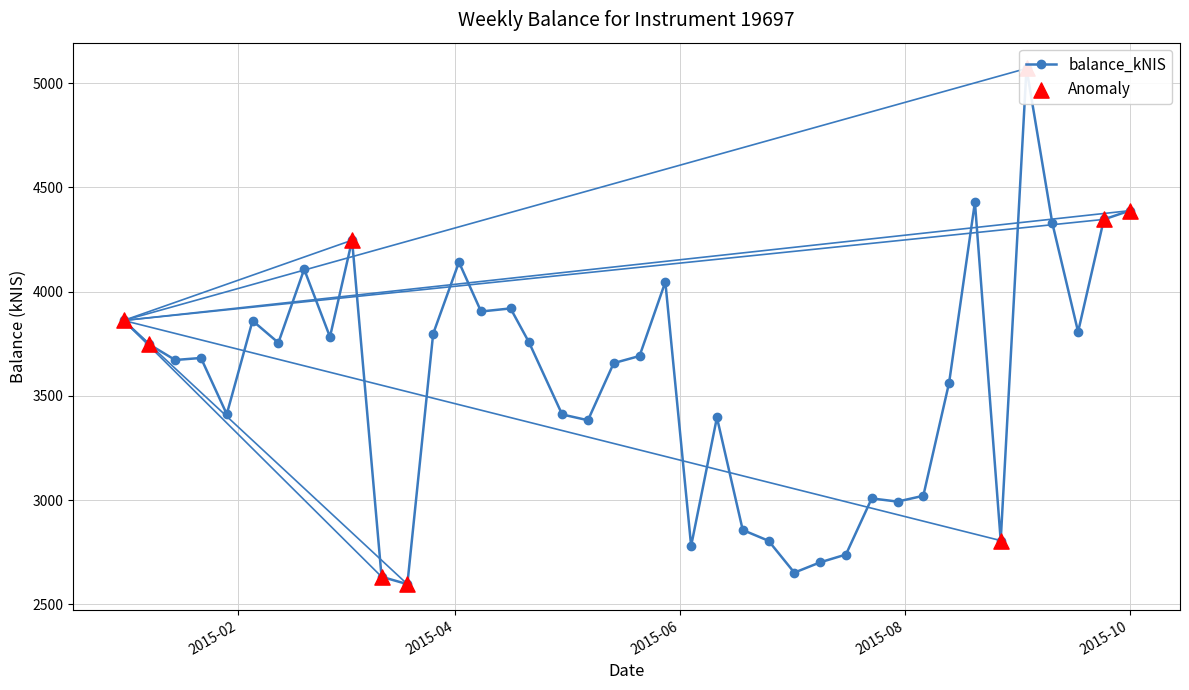

Between 2015-05-14 and 2015-02-05, which is larger?

2015-02-05